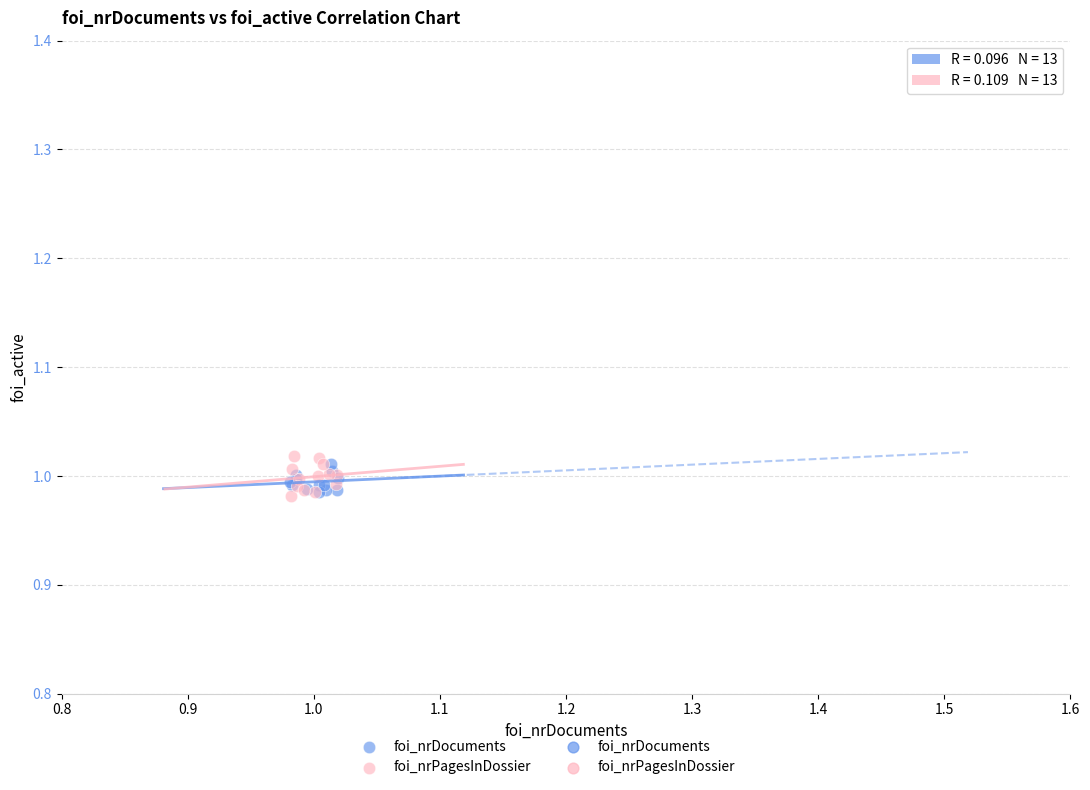

Which series has the largest Y range (max minus min)?

foi_nrPagesInDossier